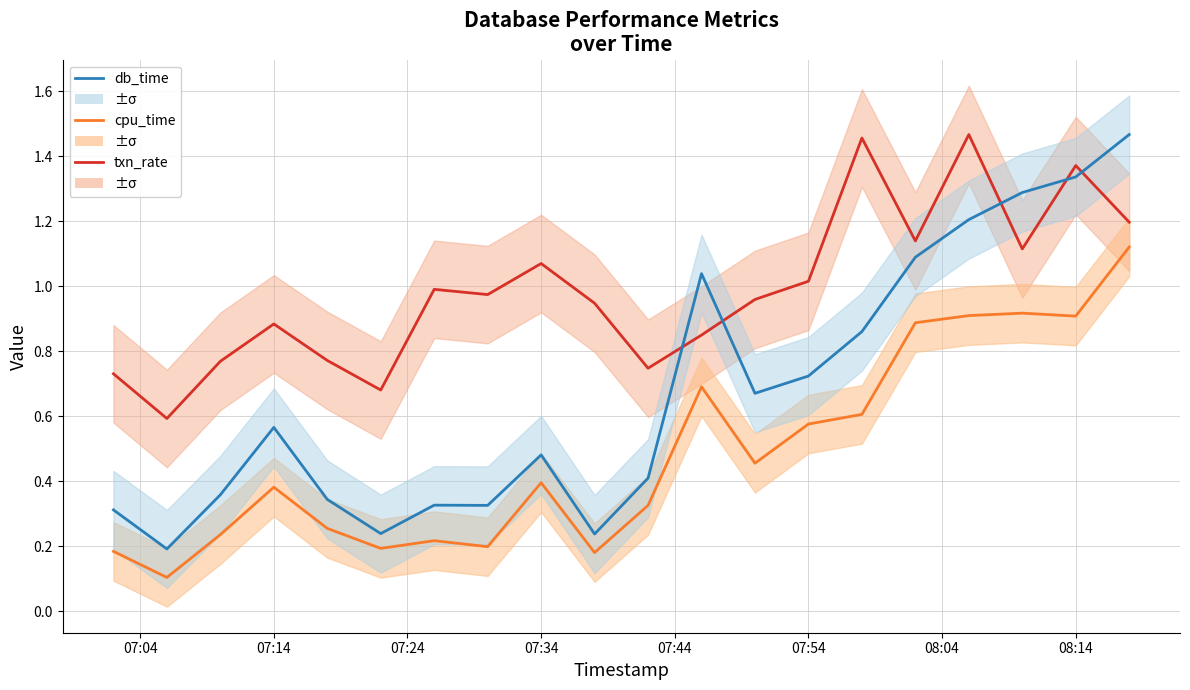

How many intersections are there between txn_rate and db_time?

5